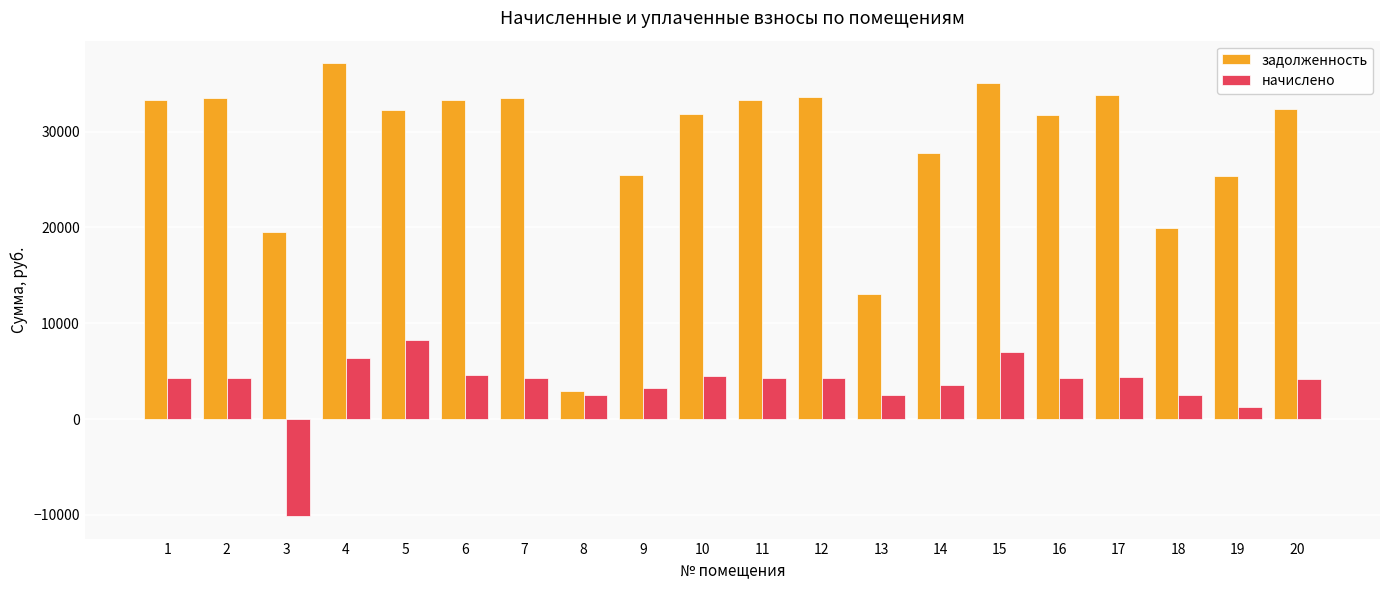

What is the sum of the начислено values at 2 and 10?

8787.6